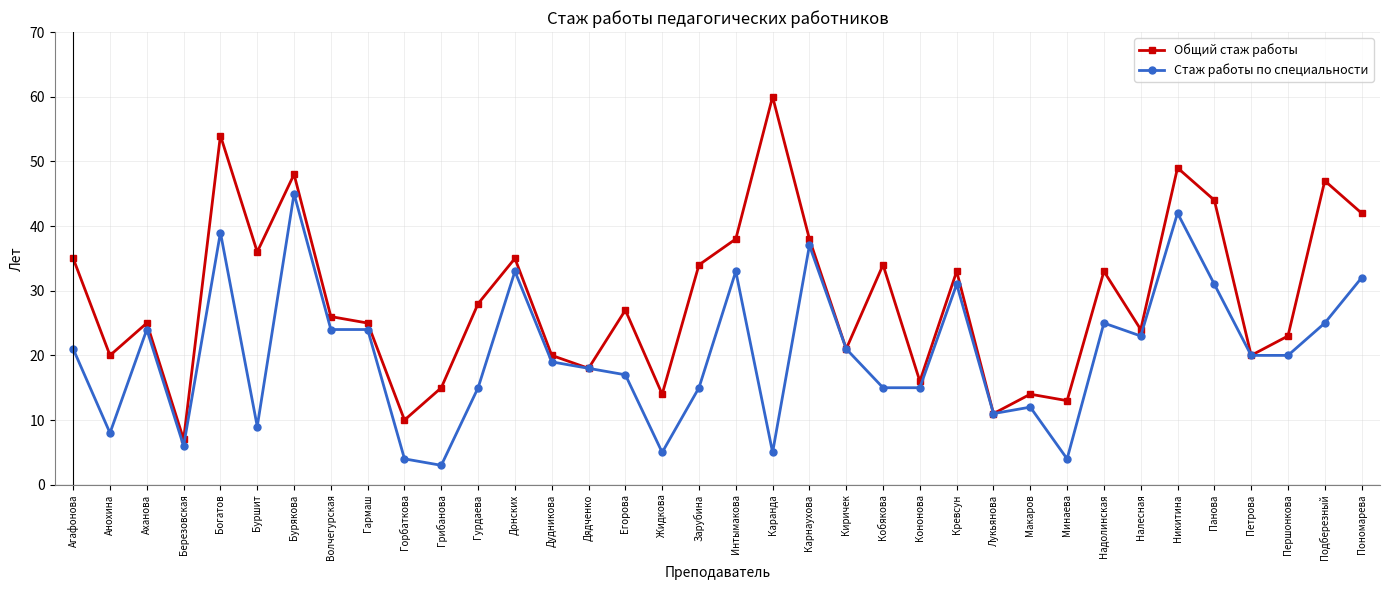

Is this an area chart (filled region under the line)?

No